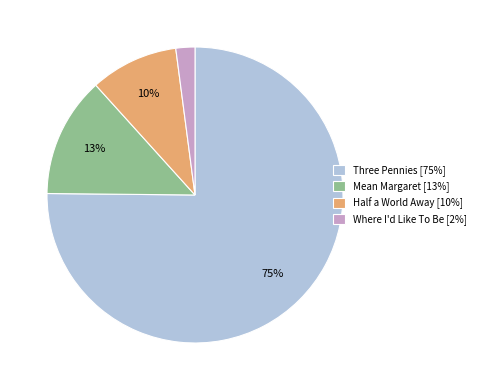

Approximately how many times larger is the value at Where I'd Like To Be compared to Mean Margaret?

0.2